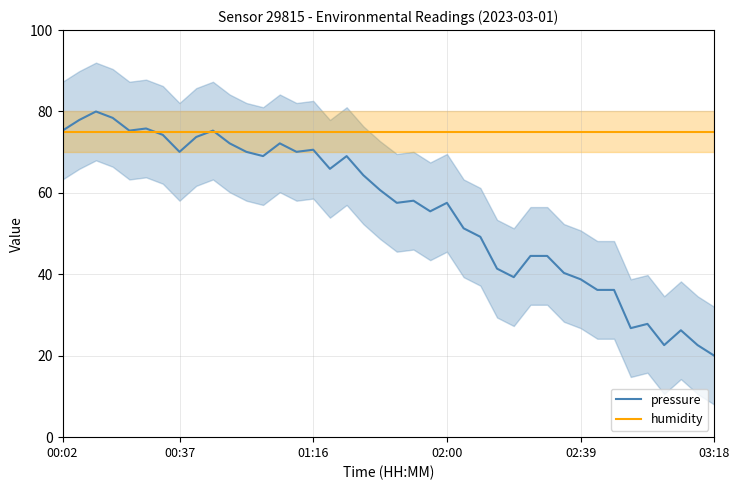

Is it true that humidity equals 120.8 at 02:00?

False